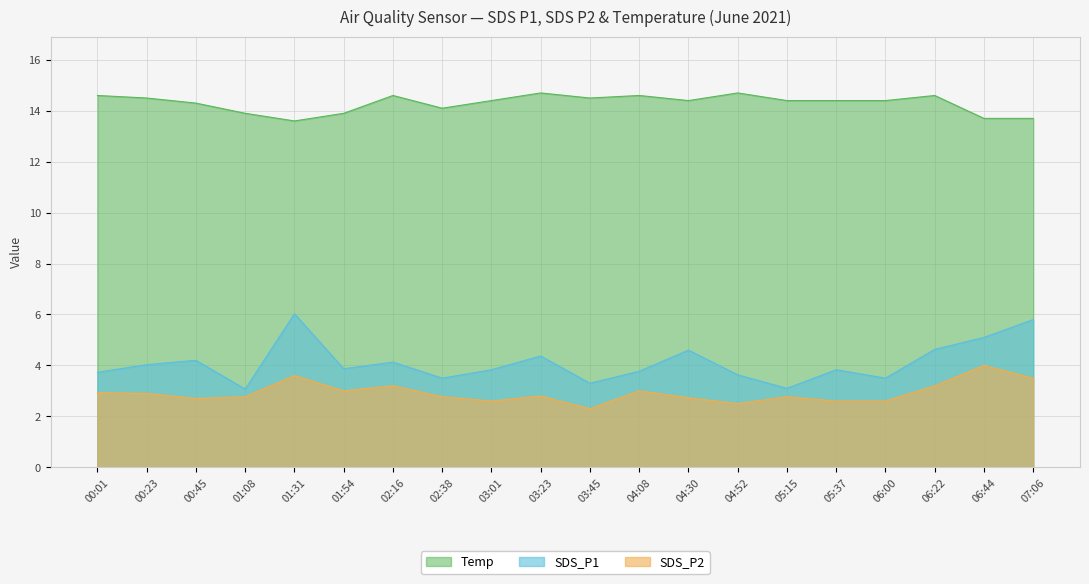

How many values in the Temp series are below 14?

5